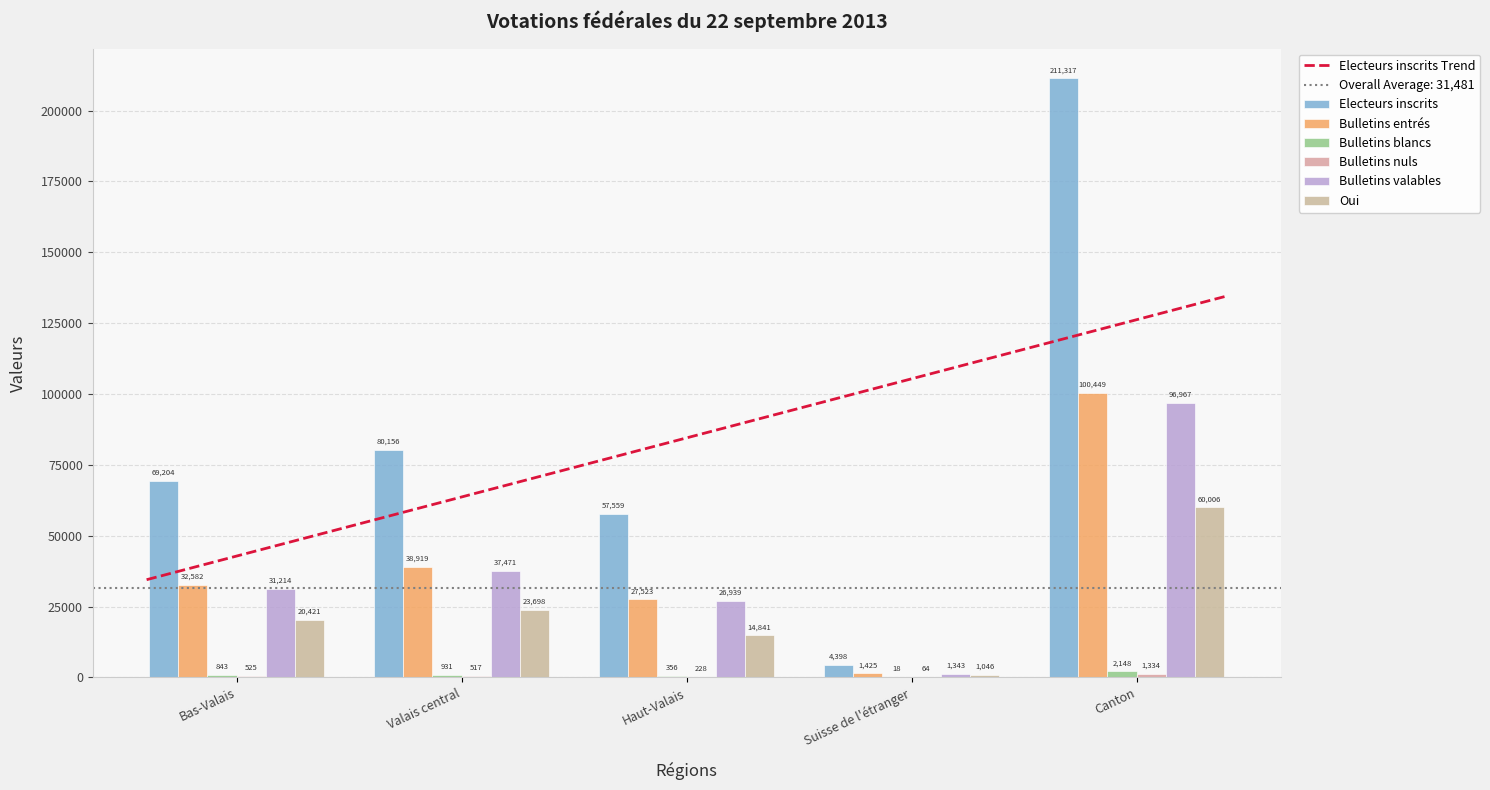

Reading right to left, what are all the values shown in this chart?

Electeurs inscrits: Canton=211317	Suisse de l'étranger=4398	Haut-Valais=57559	Valais central=80156	Bas-Valais=69204
Bulletins entrés: Canton=100449	Suisse de l'étranger=1425	Haut-Valais=27523	Valais central=38919	Bas-Valais=32582
Bulletins blancs: Canton=2148	Suisse de l'étranger=18	Haut-Valais=356	Valais central=931	Bas-Valais=843
Bulletins nuls: Canton=1334	Suisse de l'étranger=64	Haut-Valais=228	Valais central=517	Bas-Valais=525
Bulletins valables: Canton=96967	Suisse de l'étranger=1343	Haut-Valais=26939	Valais central=37471	Bas-Valais=31214
Oui: Canton=60006	Suisse de l'étranger=1046	Haut-Valais=14841	Valais central=23698	Bas-Valais=20421